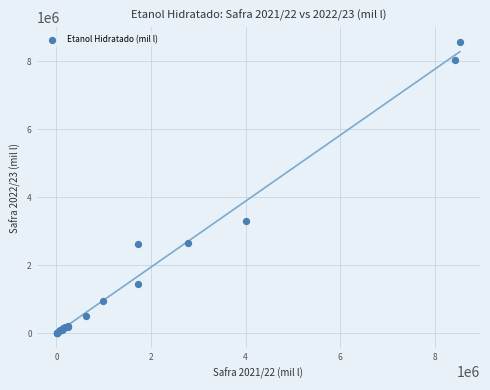

What Y value in the scatter plot is closest to 4285140?

3295286.5